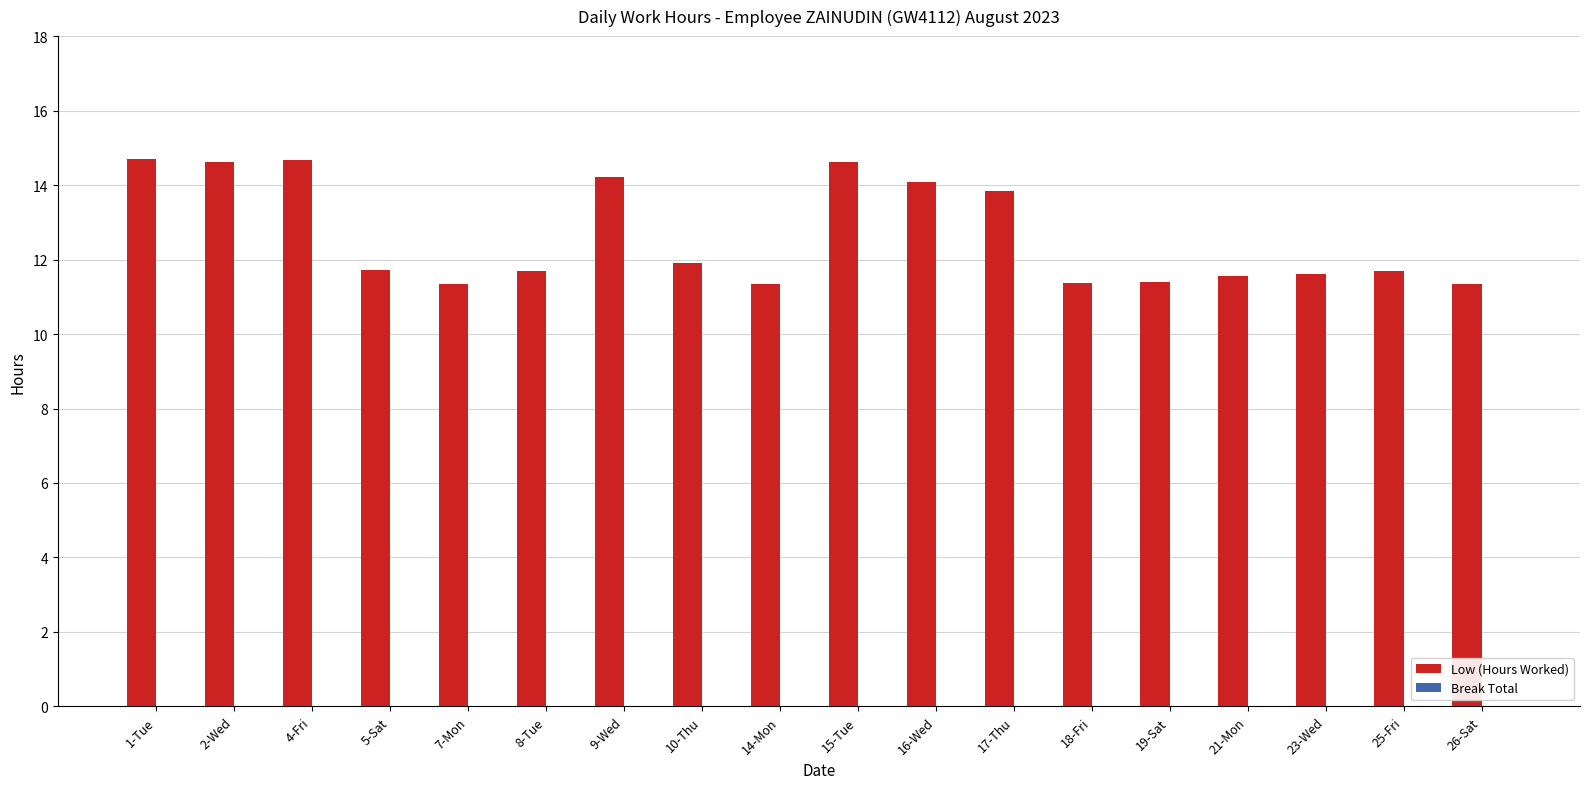

Are the bars horizontal?

No